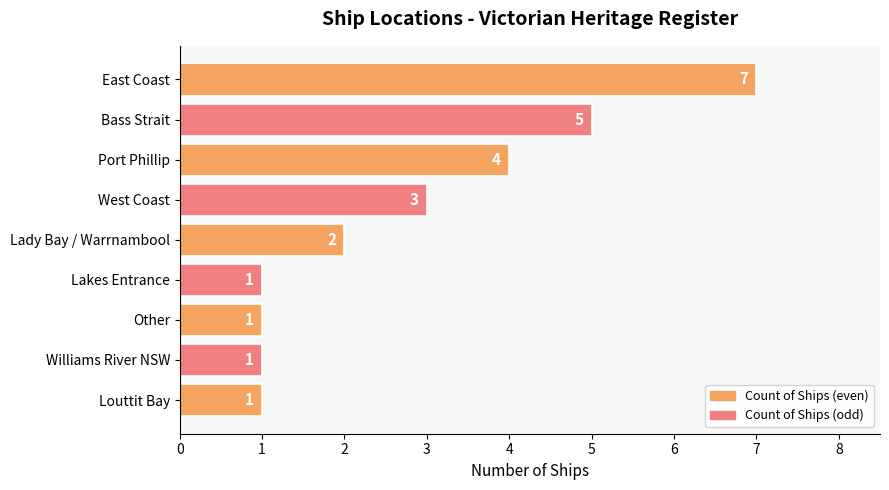

What is the maximum value shown in the chart?

7